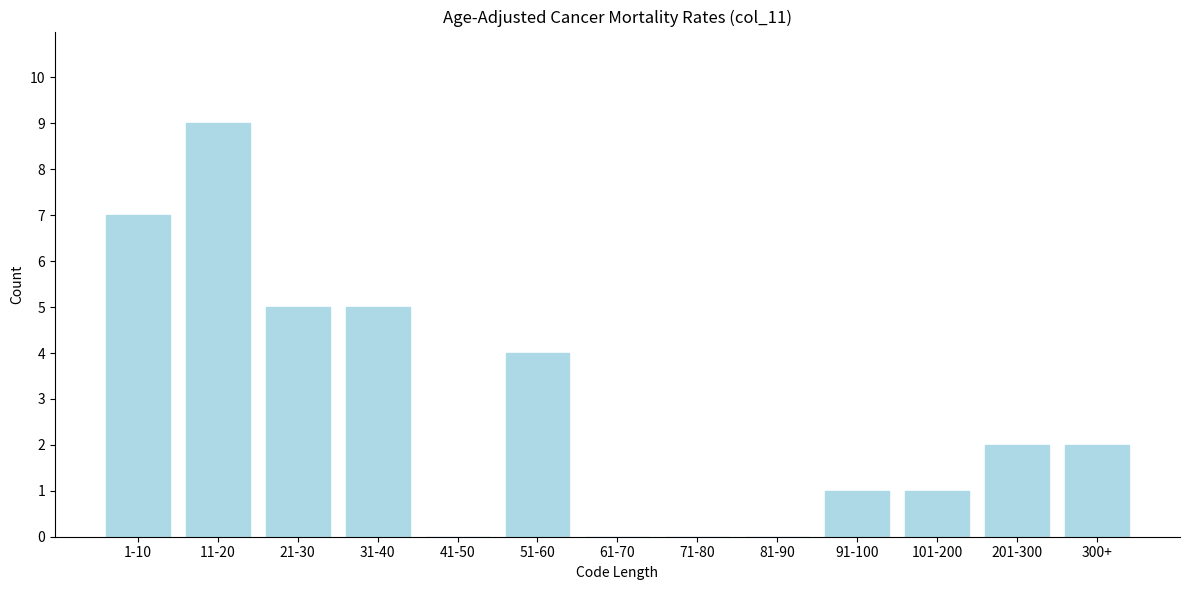

Reading left to right, list all the values displayed in this chart.

1-10=7	11-20=9	21-30=5	31-40=5	41-50=0	51-60=4	61-70=0	71-80=0	81-90=0	91-100=1	101-200=1	201-300=2	300+=2